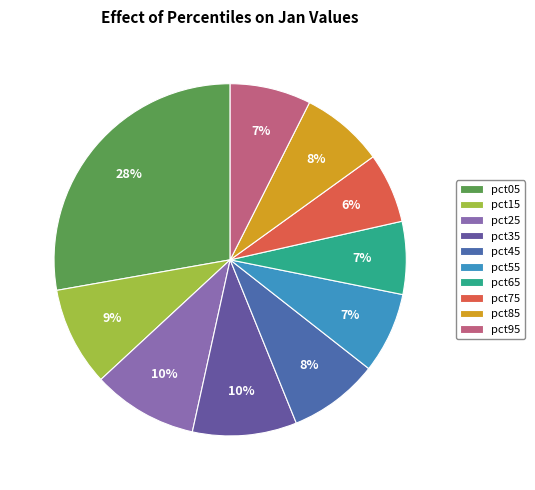

Do pct15 and pct25 together represent more than half of the pie?

No